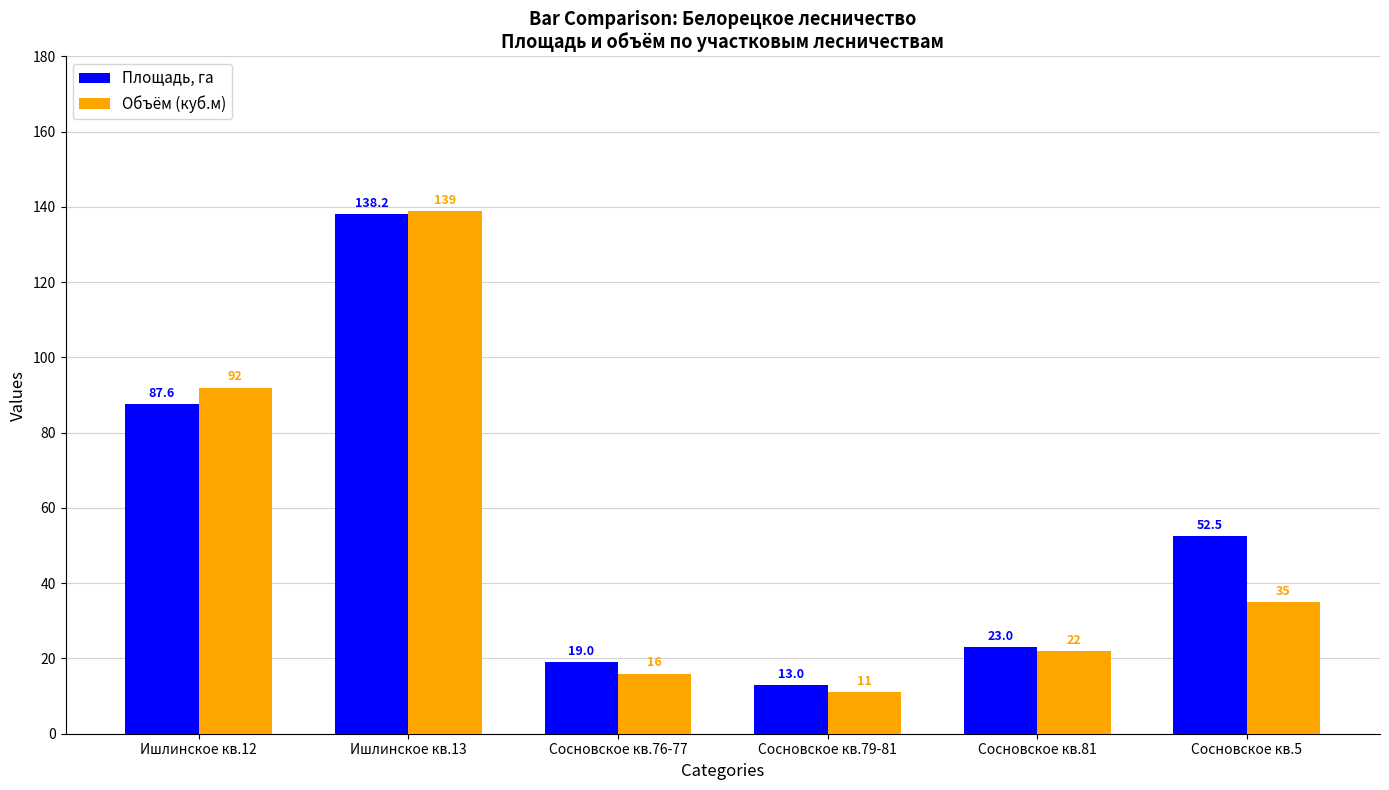

What is the maximum value shown in the chart?

139.0